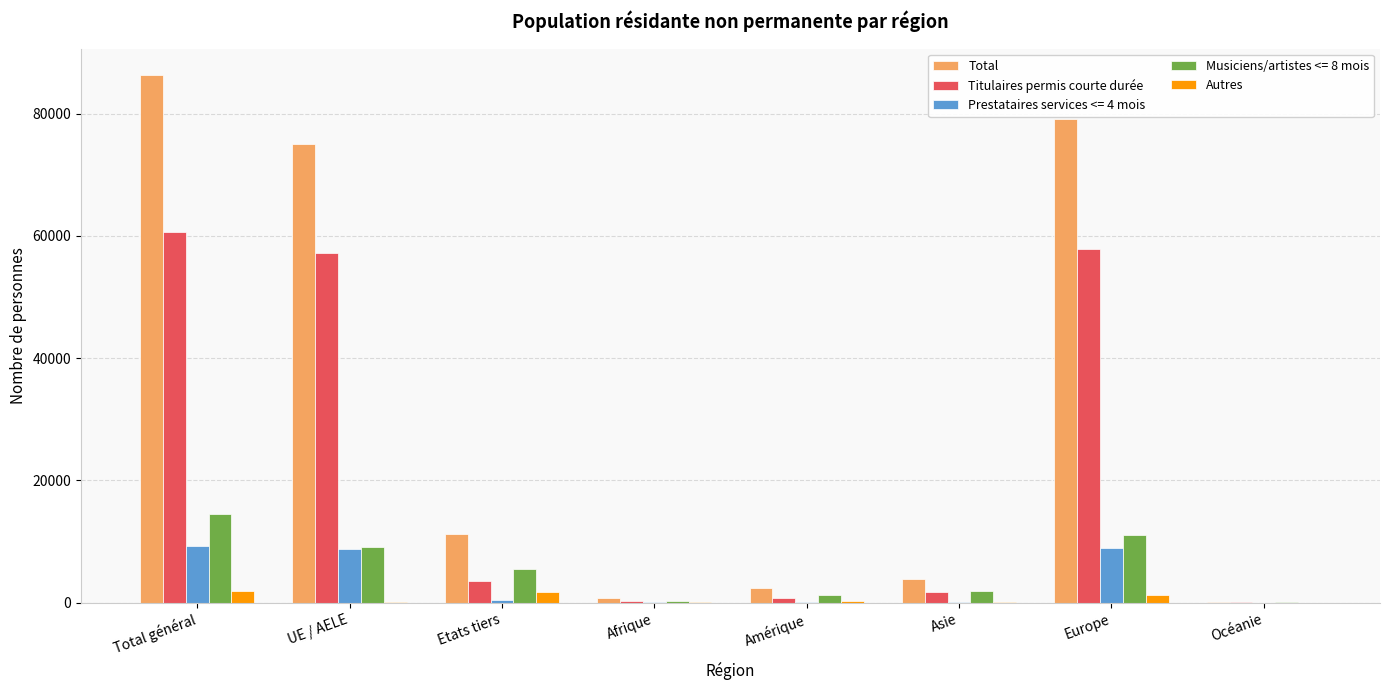

True or false: Titulaires permis courte durée has a value of 33170 at UE / AELE.

False